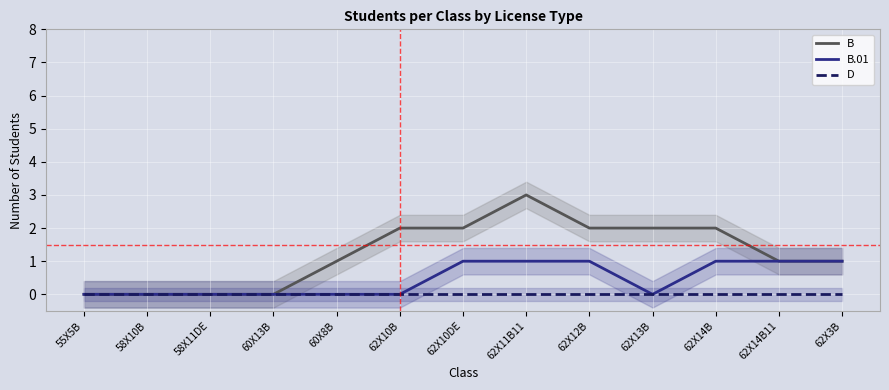

At 62X11B11, list the series in order from largest to smallest.

B, B.01, D